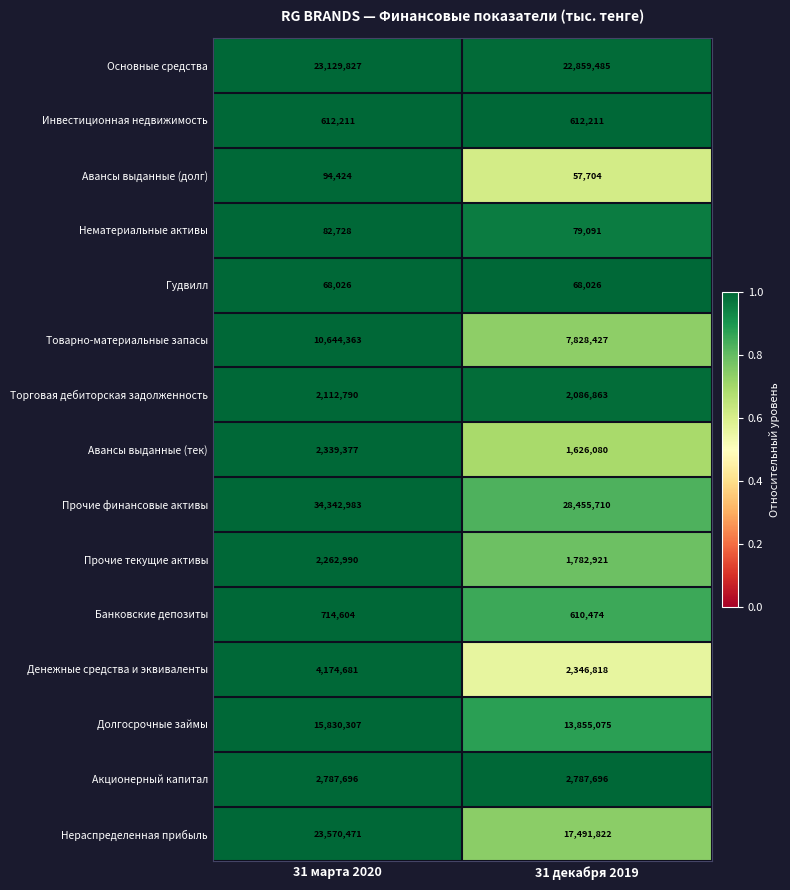

What is the difference between the highest and lowest values at 31 декабря 2019?

28398006